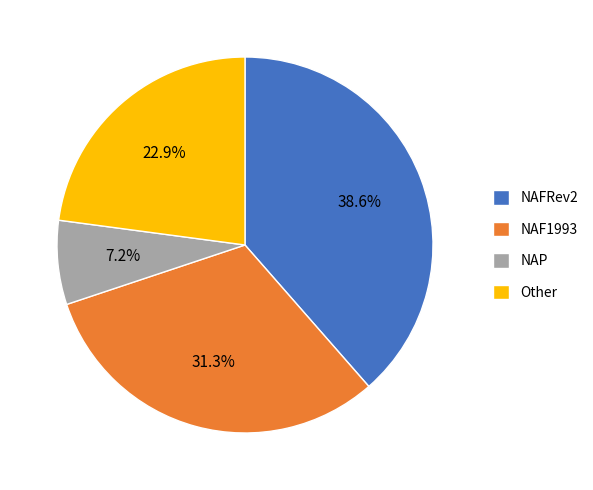

Approximately how many times larger is the value at NAFRev2 compared to NAF1993?

1.2